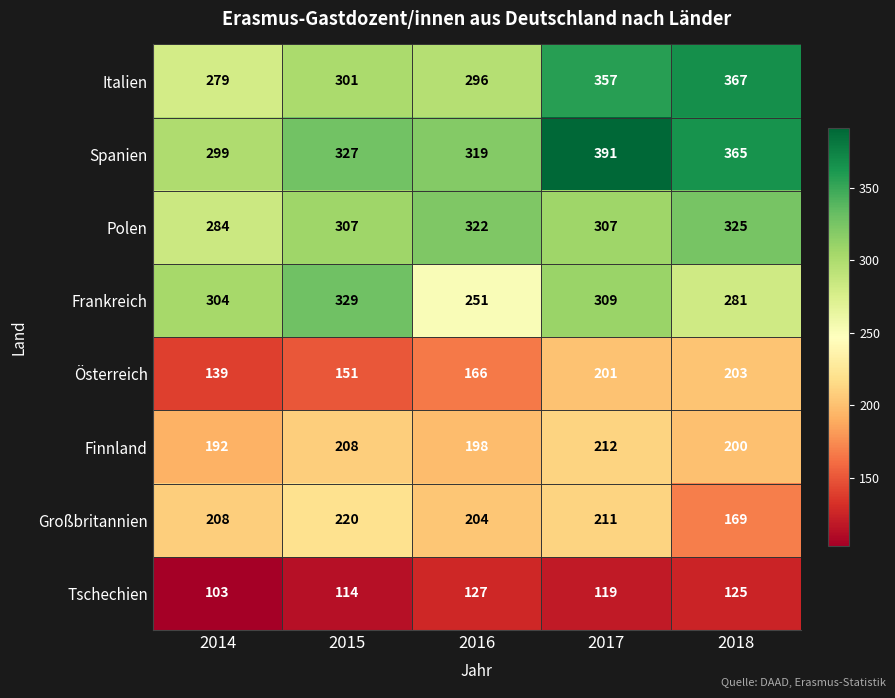

At 2017, list the series in order from smallest to largest.

Tschechien, Österreich, Großbritannien, Finnland, Polen, Frankreich, Italien, Spanien